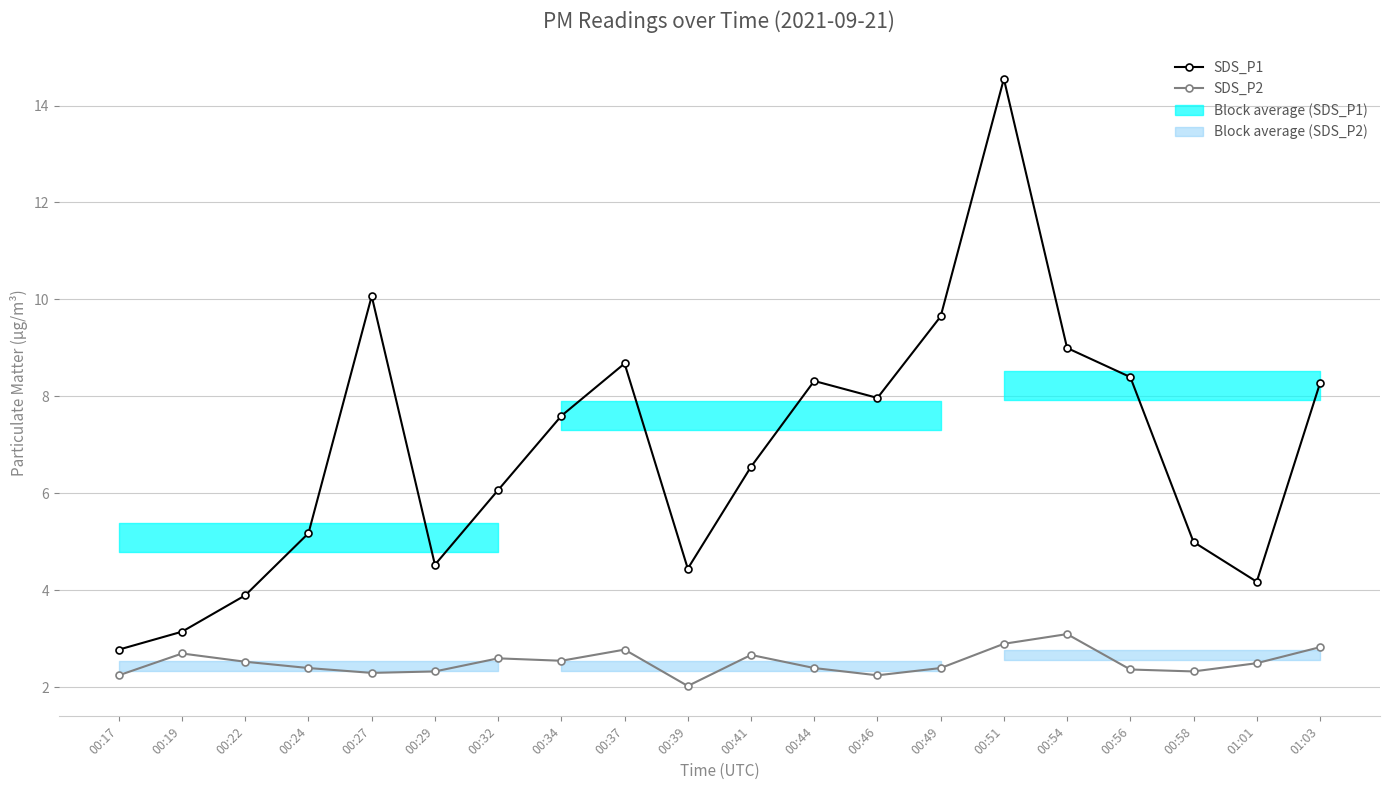

Reading left to right, transcribe all the data shown in this chart.

SDS_P1: 00:17=2.8	00:19=3.1	00:22=3.9	00:24=5.2	00:27=10.1	00:29=4.5	00:32=6.1	00:34=7.6	00:37=8.7	00:39=4.5	00:41=6.5	00:44=8.3	00:46=8.0	00:49=9.7	00:51=14.6	00:54=9.0	00:56=8.4	00:58=5.0	01:01=4.2	01:03=8.3
SDS_P2: 00:17=2.2	00:19=2.7	00:22=2.5	00:24=2.4	00:27=2.3	00:29=2.3	00:32=2.6	00:34=2.5	00:37=2.8	00:39=2.0	00:41=2.7	00:44=2.4	00:46=2.2	00:49=2.4	00:51=2.9	00:54=3.1	00:56=2.4	00:58=2.3	01:01=2.5	01:03=2.8